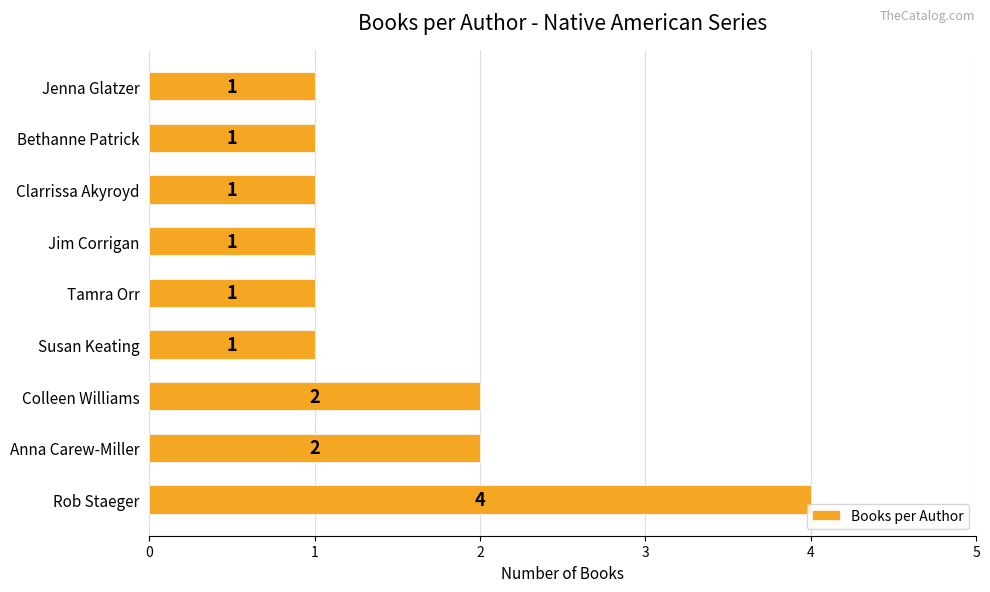

What is the sum of all values?

14